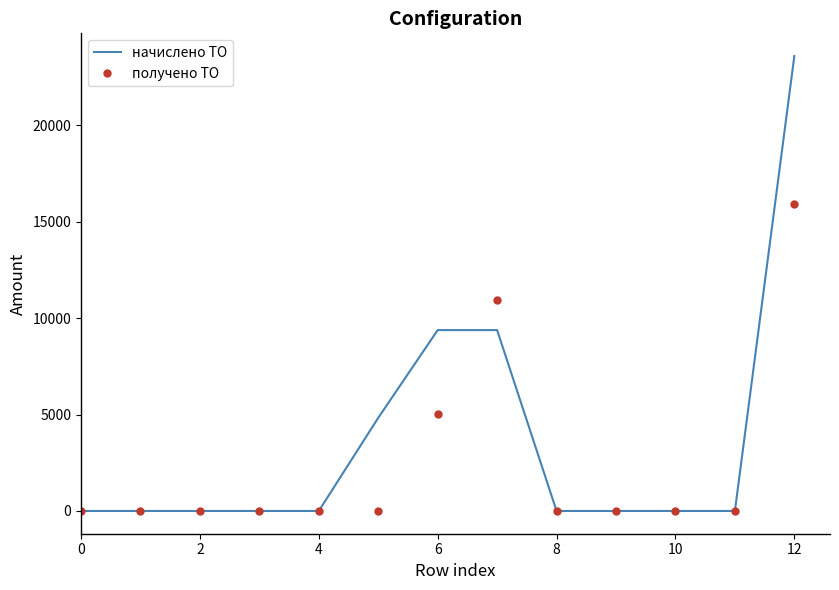

Which series has the largest range (max minus min)?

начислено ТО